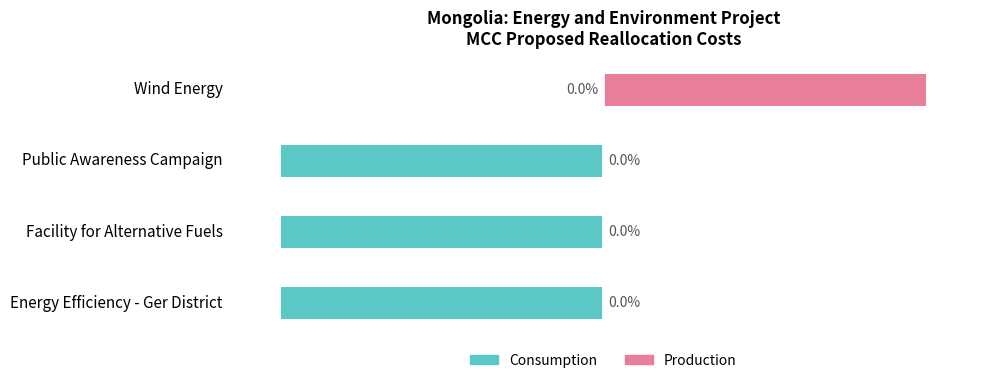

What are all the series names shown in the legend?

Consumption, Production